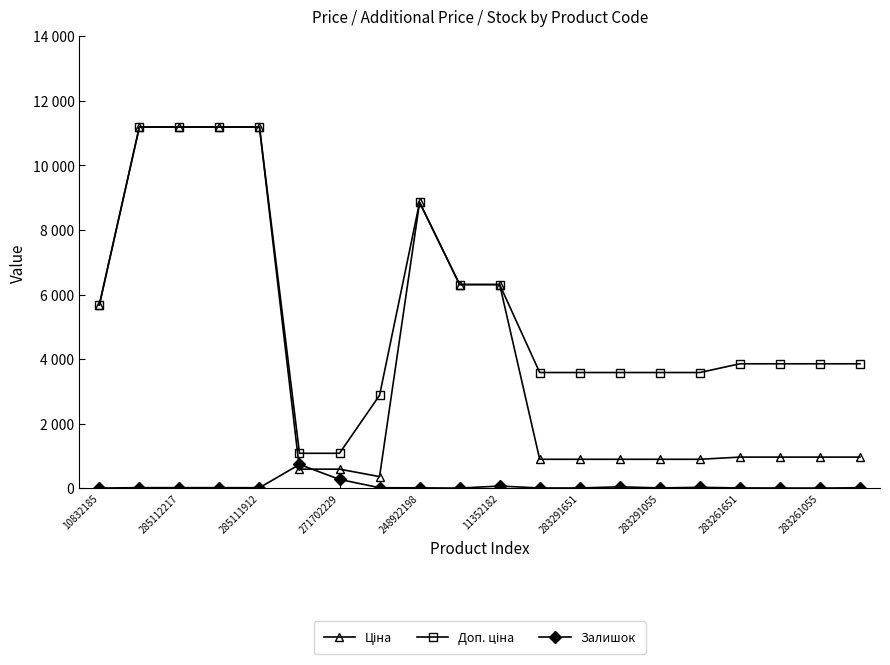

What is the average value of the Залишок series?

65.0